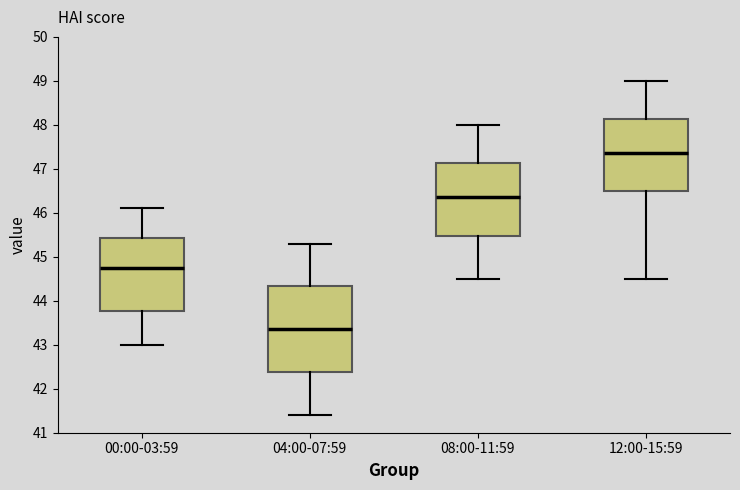

Which box is the tallest, from its lower edge to its upper edge?

04:00-07:59